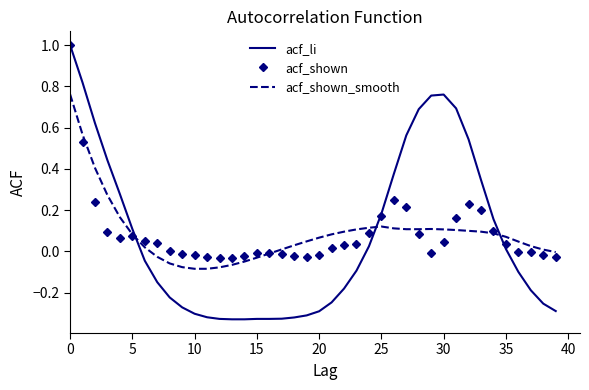

What are all the series names shown in the legend?

acf_li, acf_shown, acf_shown_smooth